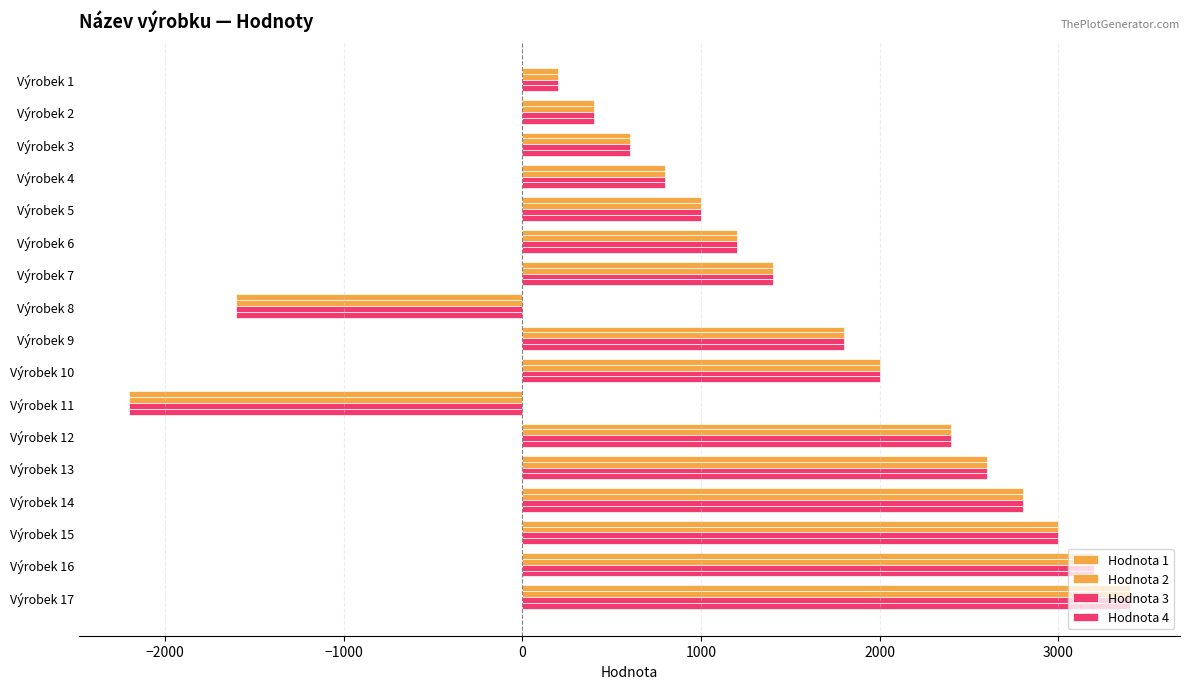

Which series has the largest total across all categories?

Hodnota 1